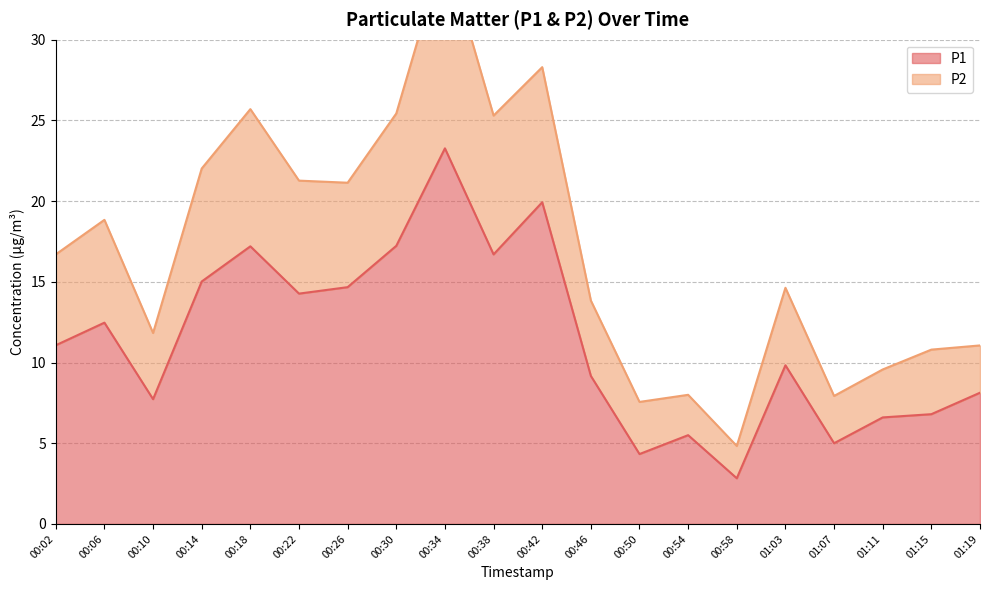

True or false: P1 and P2 cross at least once.

False